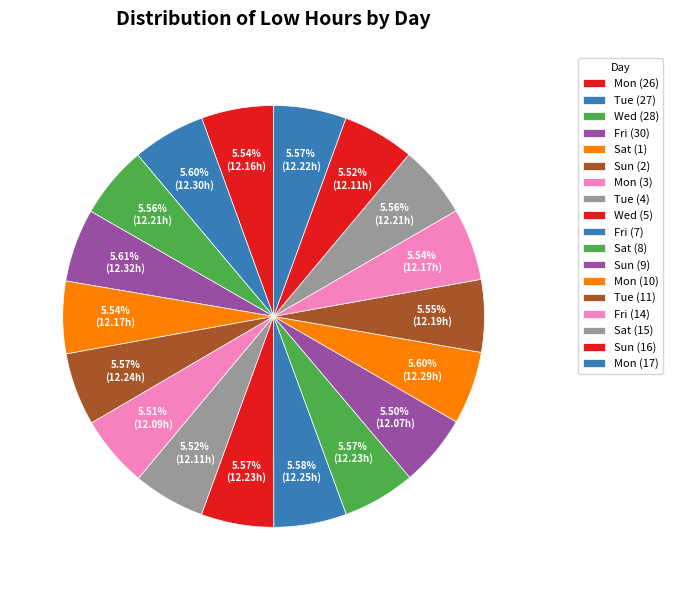

Is it true that Tue (27) is 1% of the pie?

False